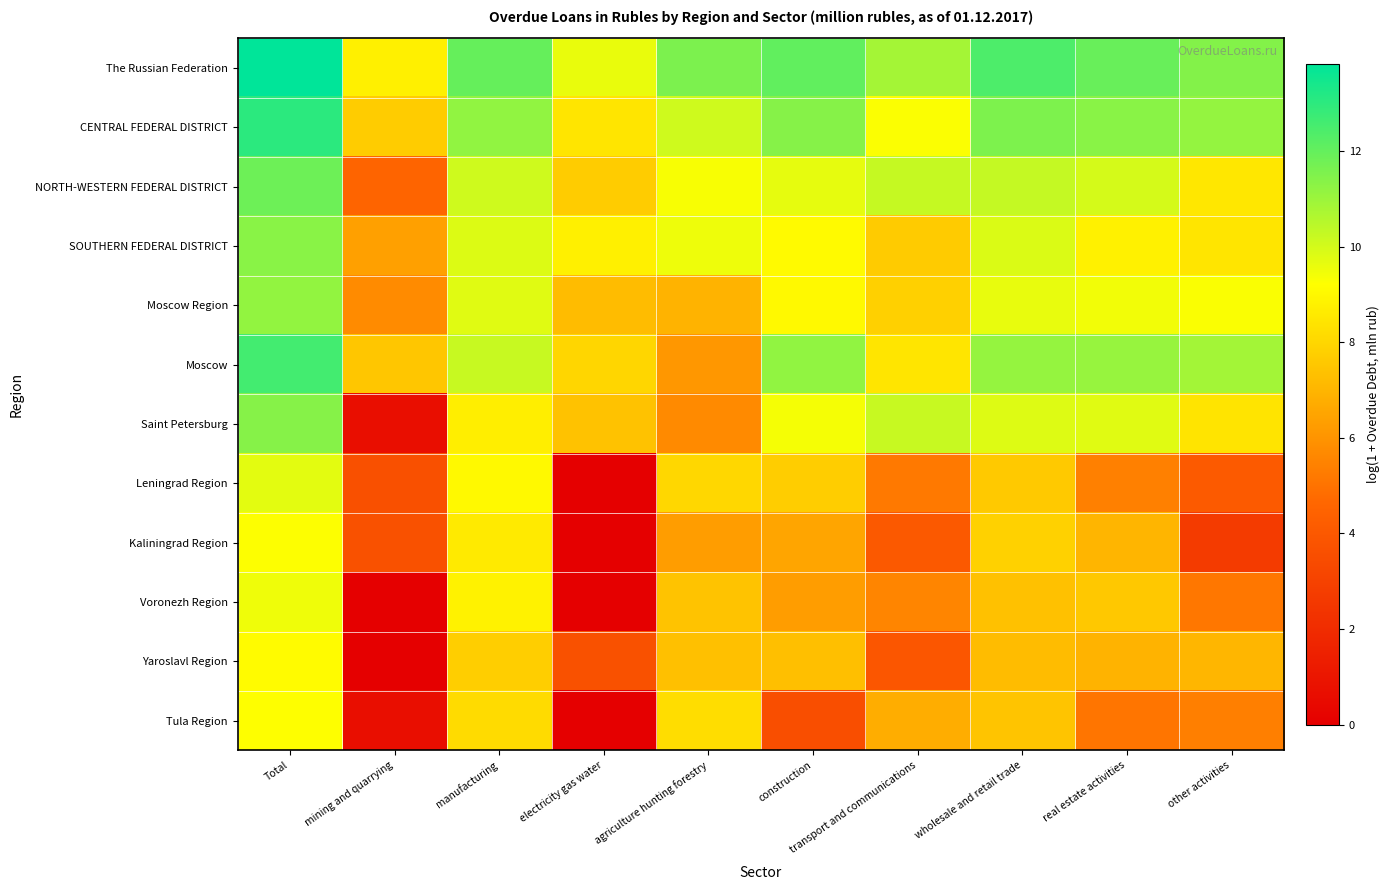

At Total, list the series in order from smallest to largest.

Yaroslavl Region, Tula Region, Kaliningrad Region, Voronezh Region, Leningrad Region, Moscow Region, SOUTHERN FEDERAL DISTRICT, Saint Petersburg, NORTH-WESTERN FEDERAL DISTRICT, Moscow, CENTRAL FEDERAL DISTRICT, The Russian Federation